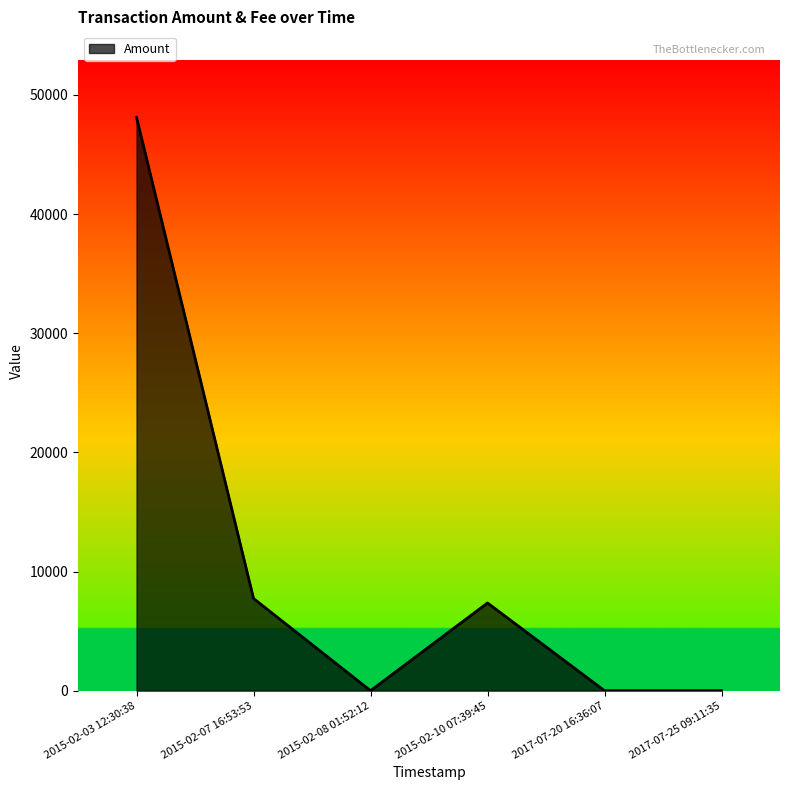

True or false: the data has more than 2 interior local peaks.

False